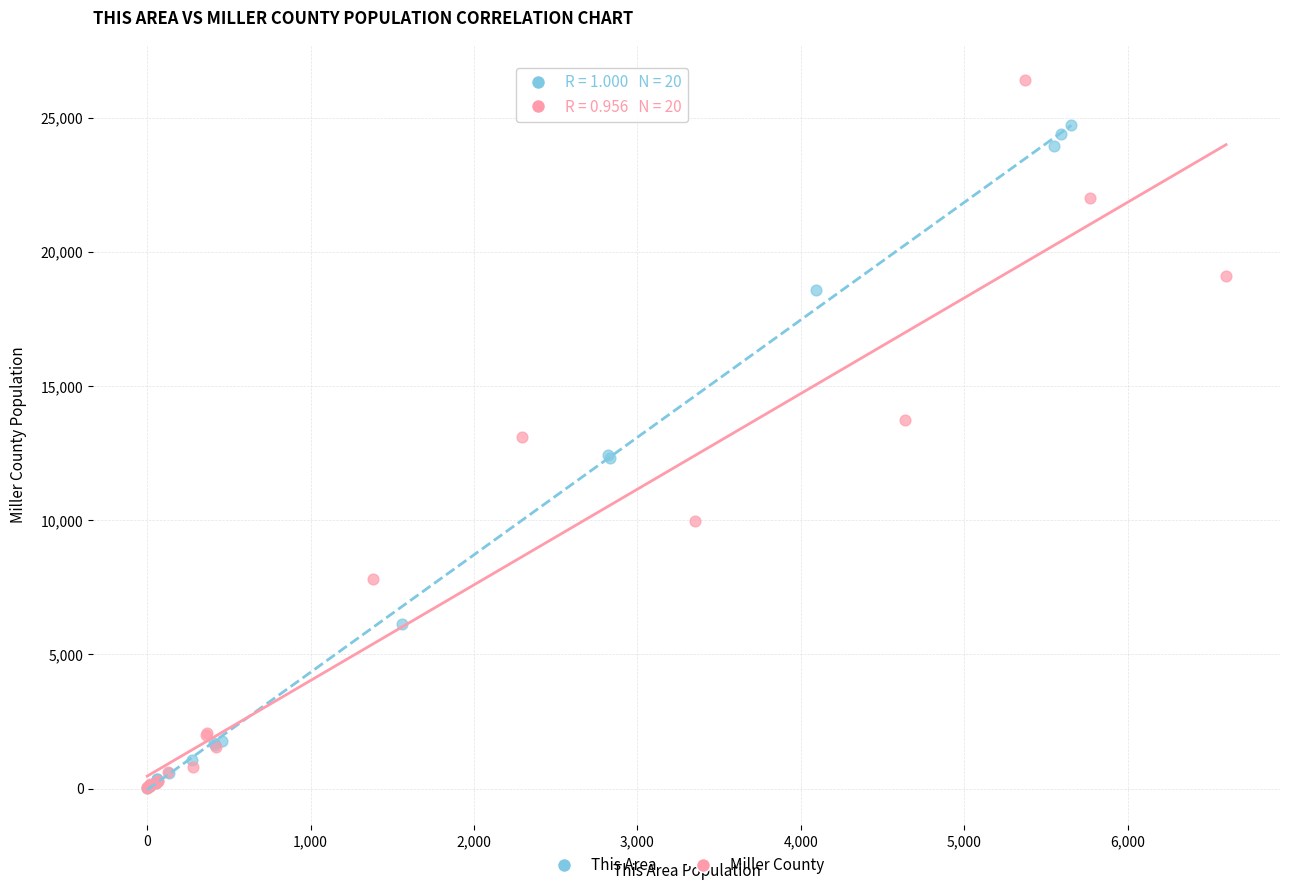

What are all the series names shown in the legend?

This Area, Miller County